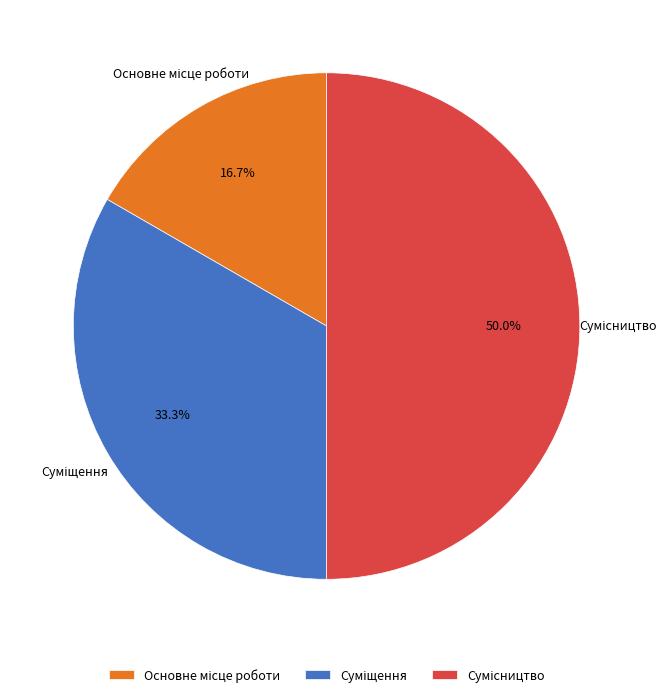

How many segments does this pie chart have?

3